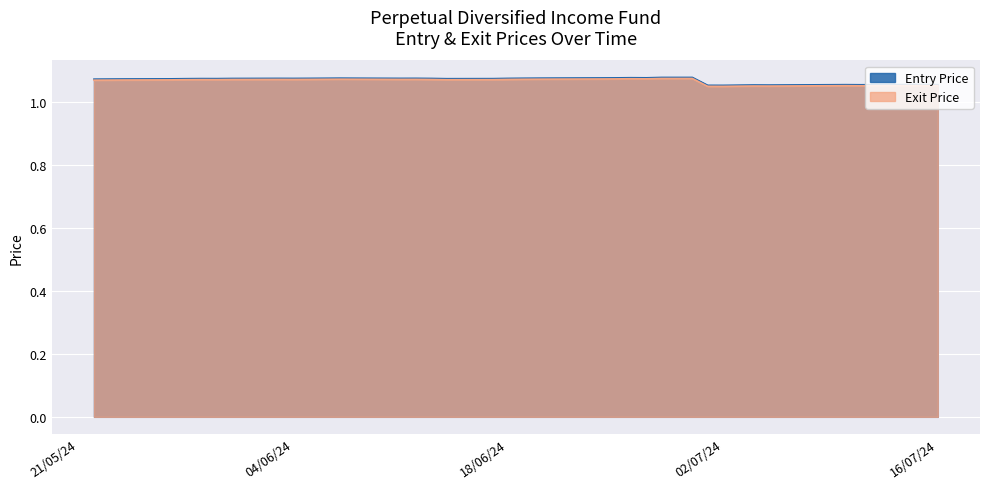

What is the label of the 31st point from the right?

04/06/24